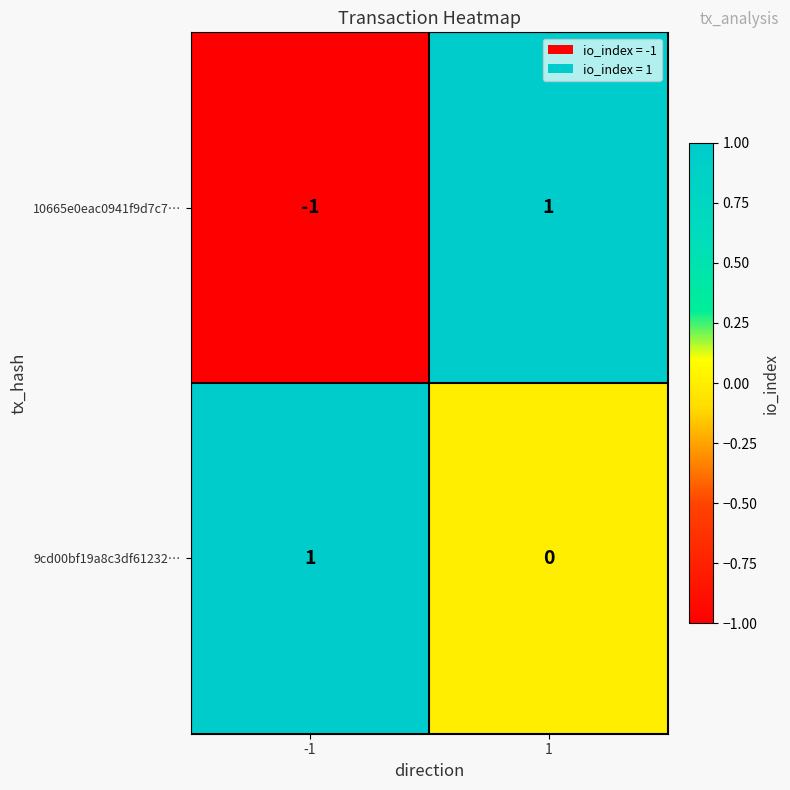

How many series are shown in this chart?

2